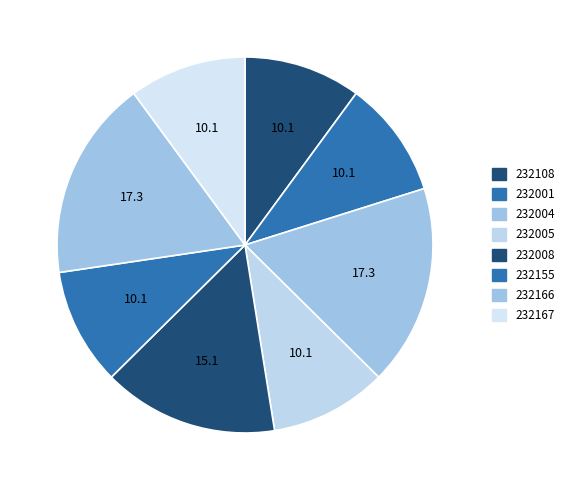

Is there a majority slice in this chart?

No